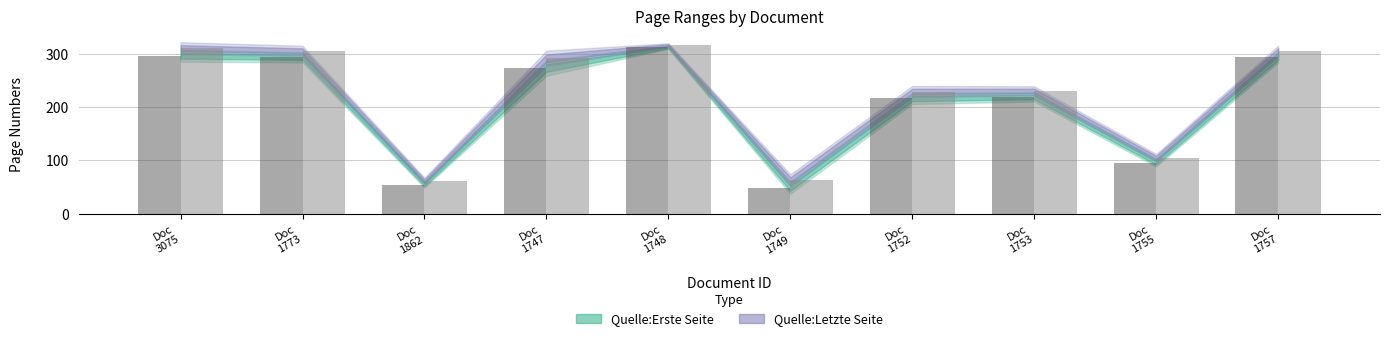

What is the smallest value displayed?

49